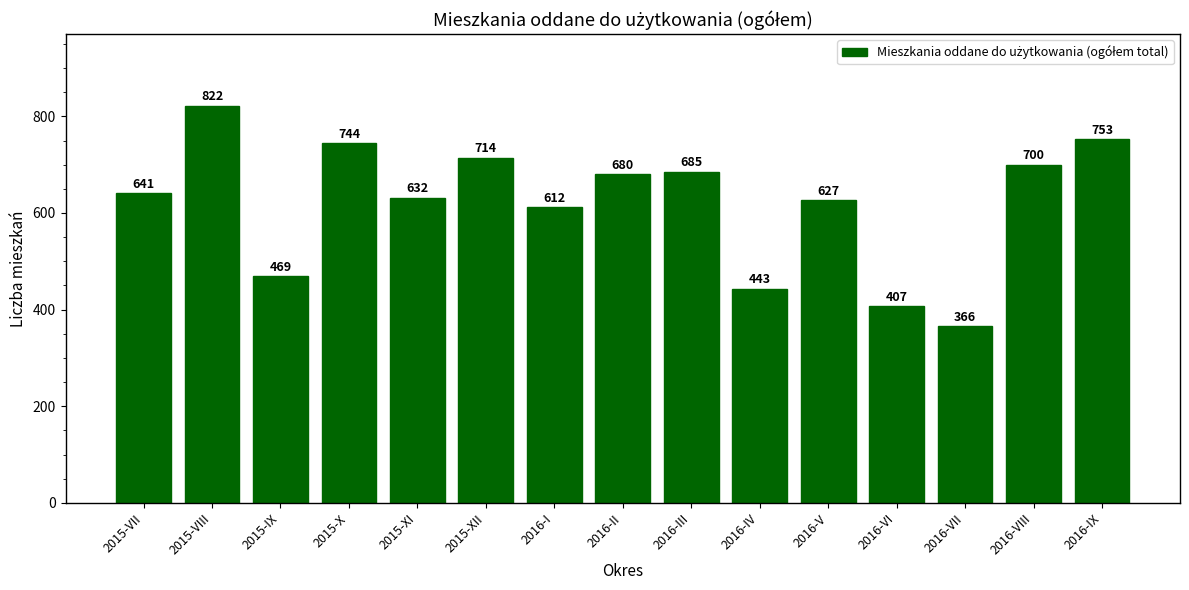

How many bars are there in total?

15